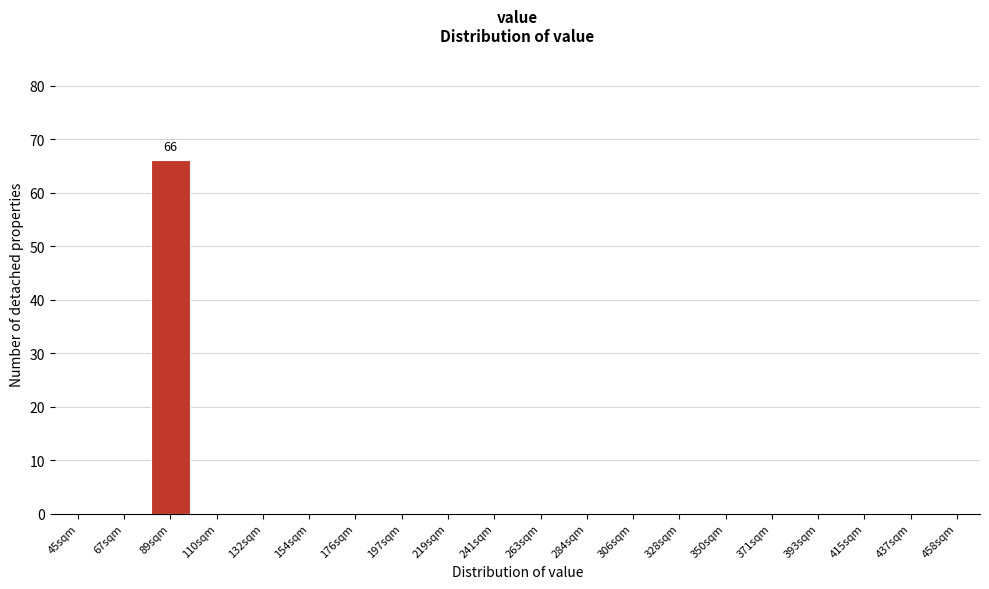

Reading left to right, what are all the values shown in this chart?

45sqm=0	67sqm=0	89sqm=66	110sqm=0	132sqm=0	154sqm=0	176sqm=0	197sqm=0	219sqm=0	241sqm=0	263sqm=0	284sqm=0	306sqm=0	328sqm=0	350sqm=0	371sqm=0	393sqm=0	415sqm=0	437sqm=0	458sqm=0